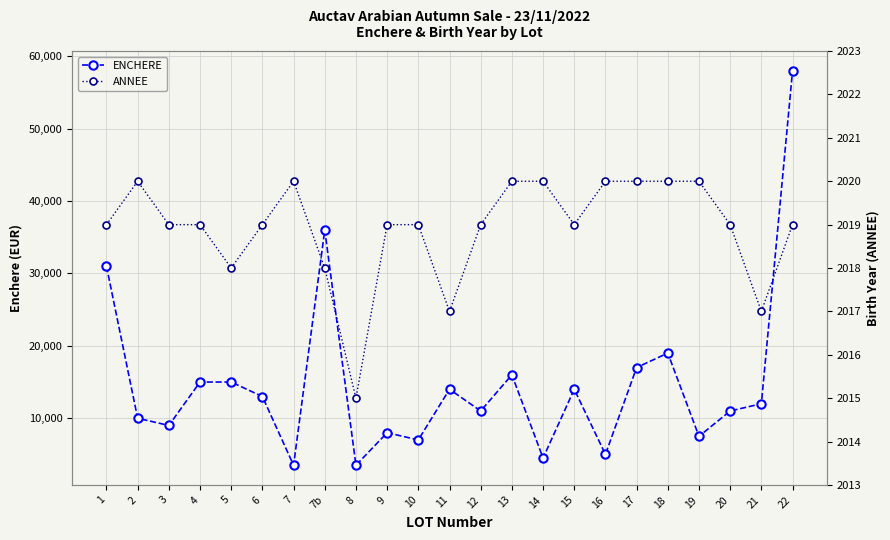

Reading left to right, transcribe all the data shown in this chart.

ENCHERE: 31000	10000	9000	15000	15000	13000	3500	36000	3500	8000	7000	14000	11000	16000	4500	14000	5000	17000	19000	7500	11000	12000	58000
ANNEE: 2019	2020	2019	2019	2018	2019	2020	2018	2015	2019	2019	2017	2019	2020	2020	2019	2020	2020	2020	2020	2019	2017	2019